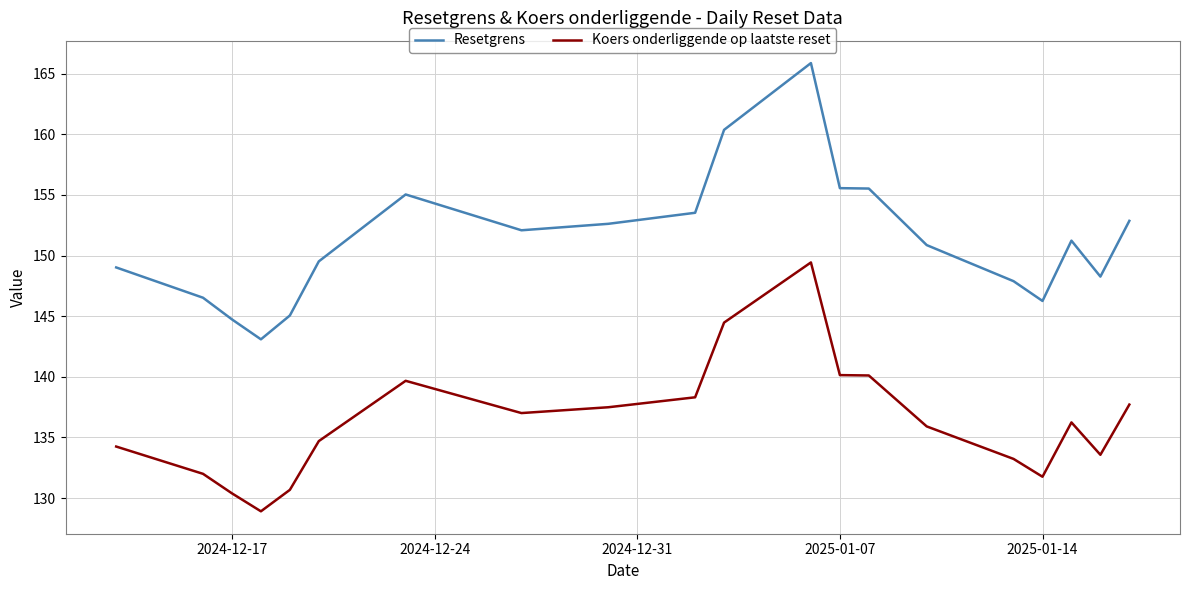

True or false: Koers onderliggende op laatste reset and Resetgrens intersect in this chart.

False